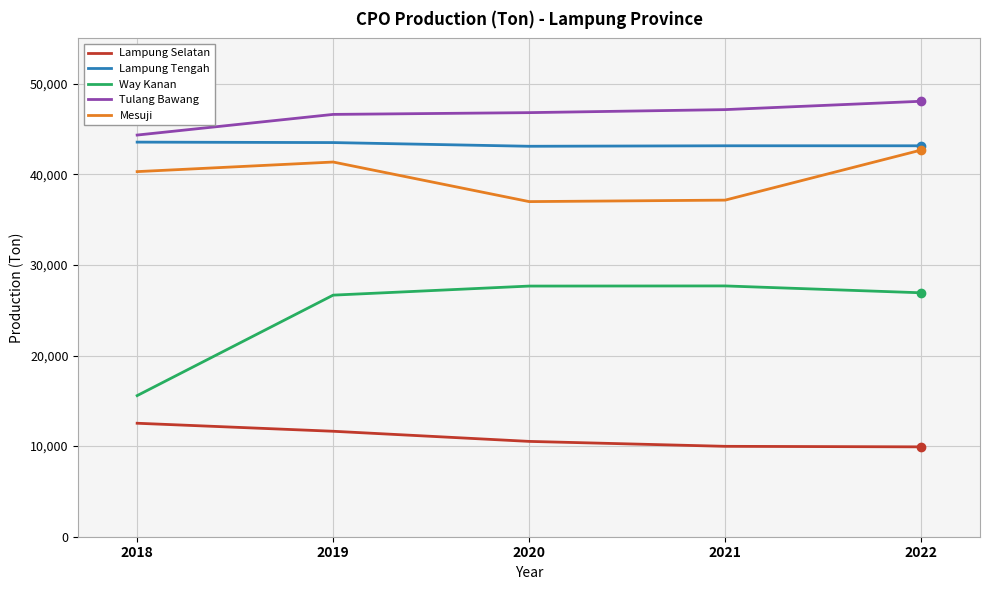

Does the chart display data point markers on the line(s)?

No